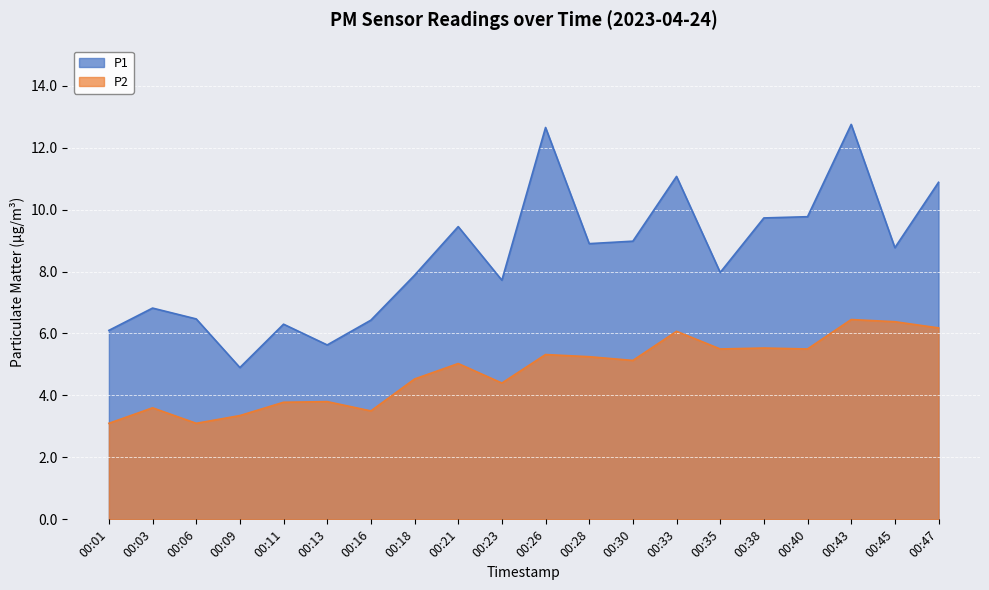

Which label corresponds to the largest value in the chart?

00:43